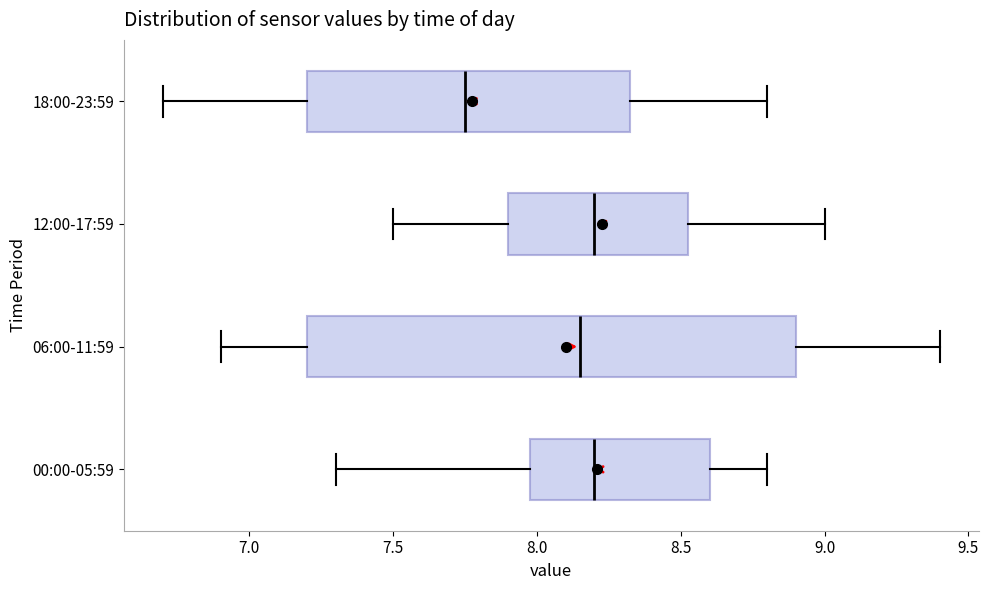

Where does the median line of the box for 18:00-23:59 sit on the x-axis? The values are not printed on the chart, so give them approximately, as read against the axis.

7.75